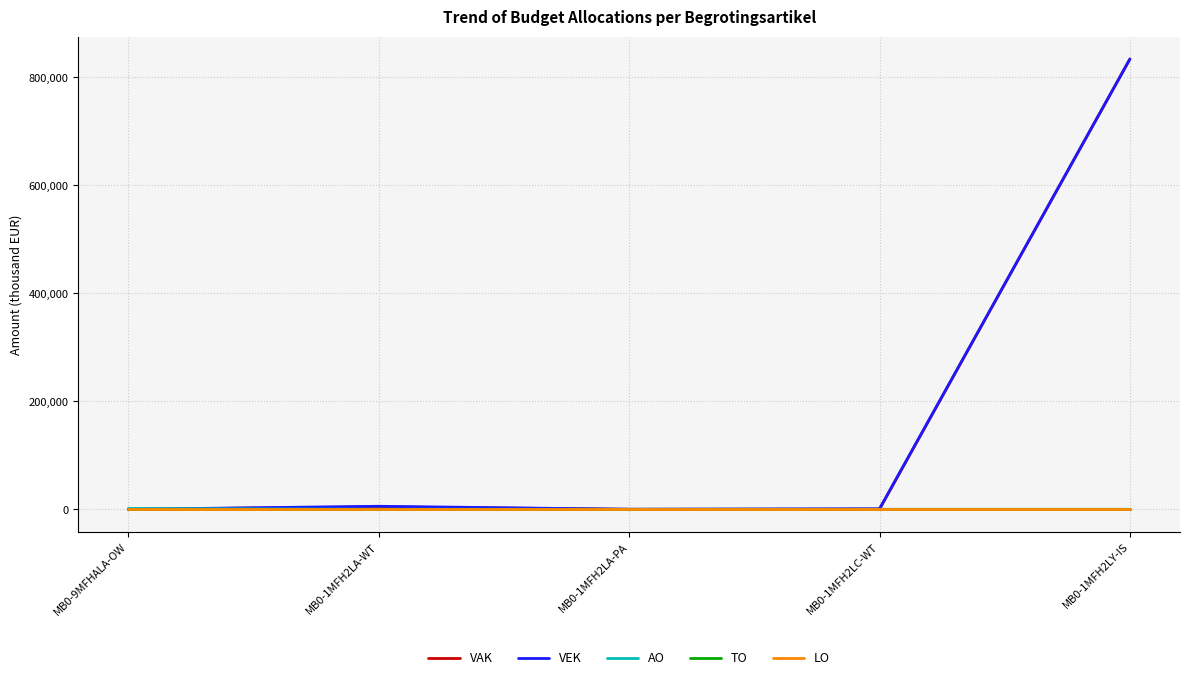

Reading left to right, transcribe all the data shown in this chart.

VAK: MB0-9MFHALA-OW=0	MB0-1MFH2LA-WT=4508	MB0-1MFH2LA-PA=0	MB0-1MFH2LC-WT=100	MB0-1MFH2LY-IS=833555
VEK: MB0-9MFHALA-OW=0	MB0-1MFH2LA-WT=5564	MB0-1MFH2LA-PA=0	MB0-1MFH2LC-WT=1000	MB0-1MFH2LY-IS=833555
AO: MB0-9MFHALA-OW=1500	MB0-1MFH2LA-WT=0	MB0-1MFH2LA-PA=0	MB0-1MFH2LC-WT=0	MB0-1MFH2LY-IS=0
TO: MB0-9MFHALA-OW=0	MB0-1MFH2LA-WT=0	MB0-1MFH2LA-PA=0	MB0-1MFH2LC-WT=0	MB0-1MFH2LY-IS=0
LO: MB0-9MFHALA-OW=0	MB0-1MFH2LA-WT=0	MB0-1MFH2LA-PA=0	MB0-1MFH2LC-WT=0	MB0-1MFH2LY-IS=0